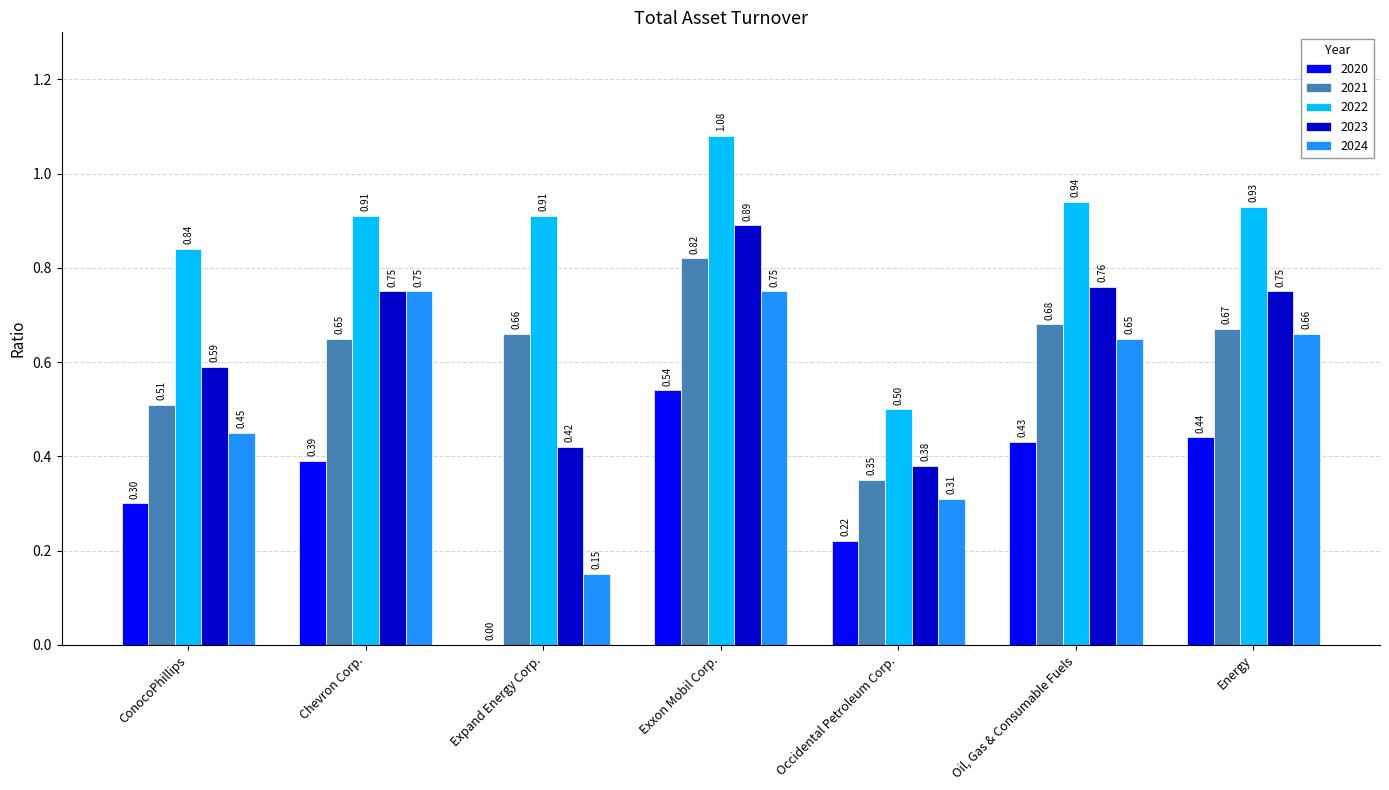

Which label corresponds to the largest value in the chart?

Exxon Mobil Corp.